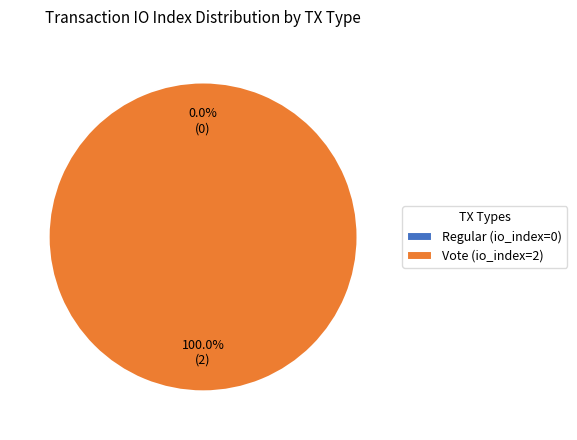

Rank the categories by value from lowest to highest.

Regular (io_index=0), Vote (io_index=2)